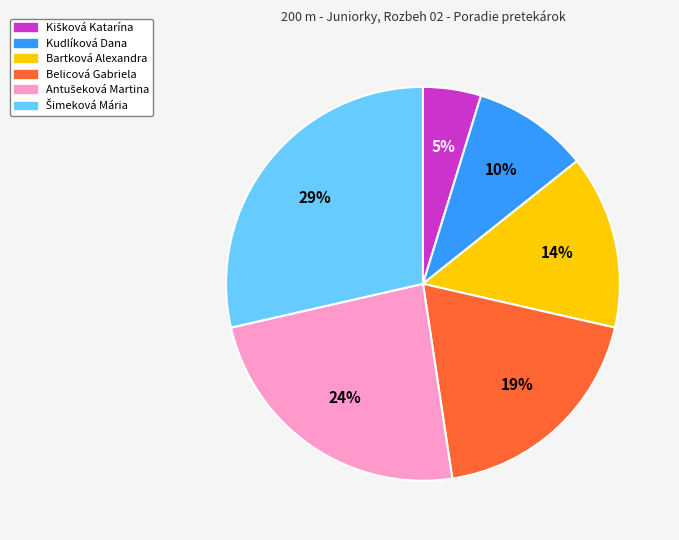

Count the number of slices in the pie.

6